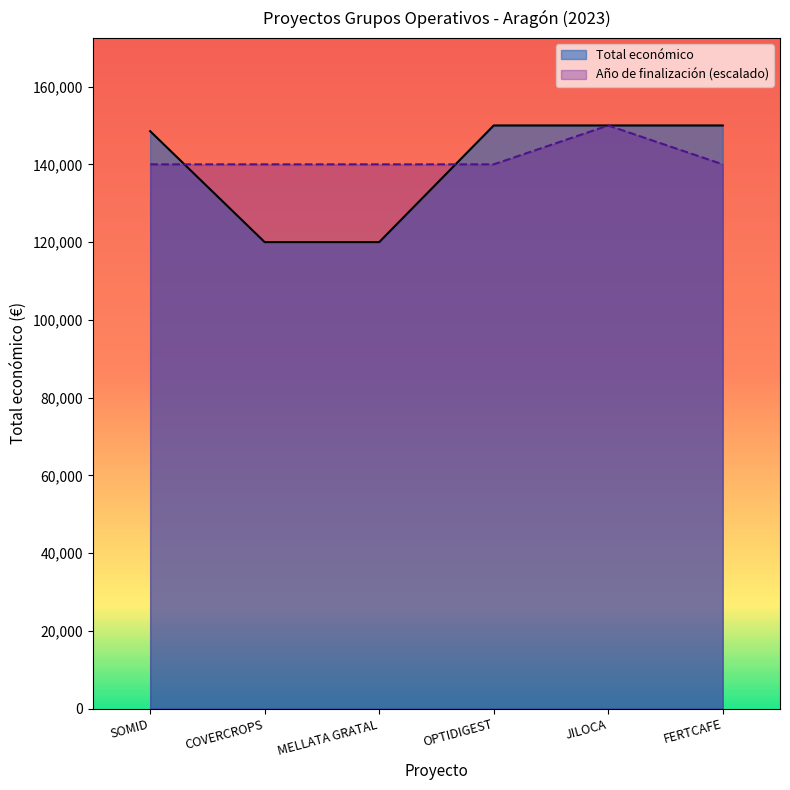

At which category is the sum across all series the highest?

JILOCA